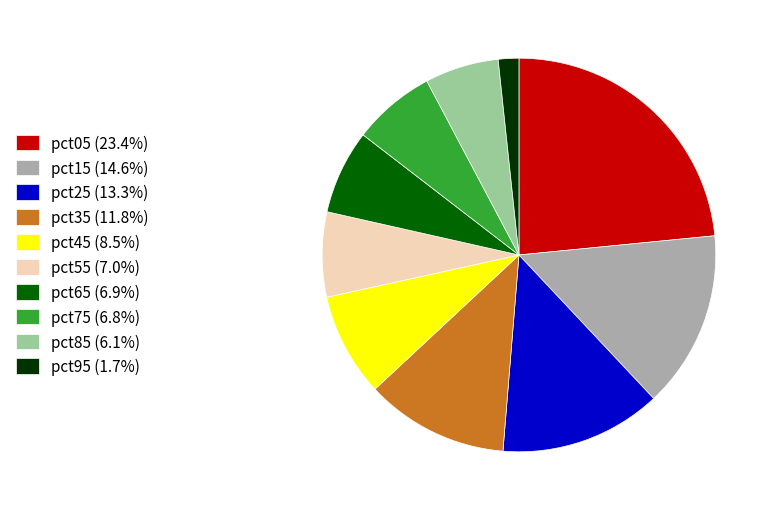

Combined, do pct15 (14.6%) and pct65 (6.9%) account for over 50%?

No